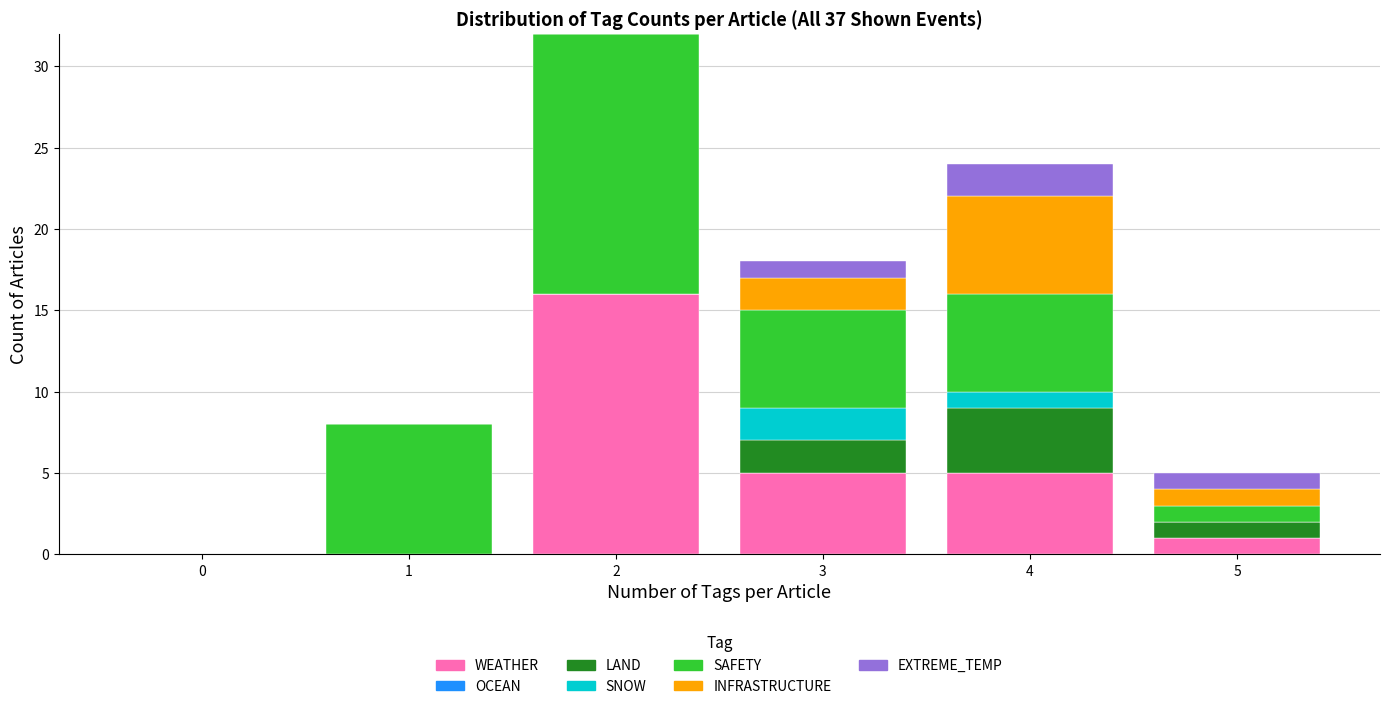

What is the total value across all series at 3?

18